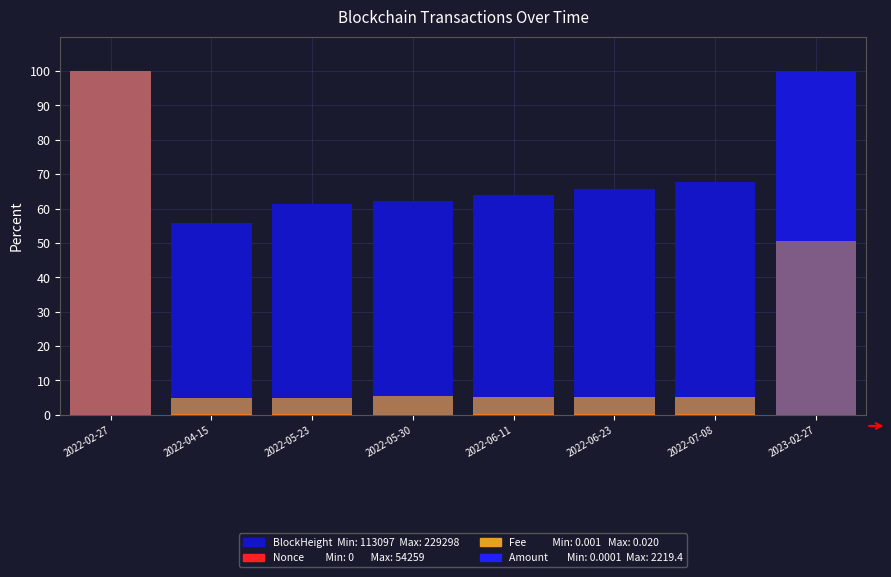

Reading left to right, list all the values displayed in this chart.

BlockHeight: 2022-02-27=49.3	2022-04-15=55.9	2022-05-23=61.3	2022-05-30=62.3	2022-06-11=64.0	2022-06-23=65.7	2022-07-08=67.9	2023-02-27=100.0
Nonce: 2022-02-27=100.0	2022-04-15=0.2	2022-05-23=0.1	2022-05-30=0.1	2022-06-11=0.1	2022-06-23=0.4	2022-07-08=0.2	2023-02-27=0.0
Fee: 2022-02-27=100.0	2022-04-15=5.0	2022-05-23=5.0	2022-05-30=5.4	2022-06-11=5.3	2022-06-23=5.2	2022-07-08=5.3	2023-02-27=50.5
Amount: 2022-02-27=100.0	2022-04-15=0.0	2022-05-23=0.0	2022-05-30=0.0	2022-06-11=0.0	2022-06-23=0.0	2022-07-08=0.0	2023-02-27=100.0